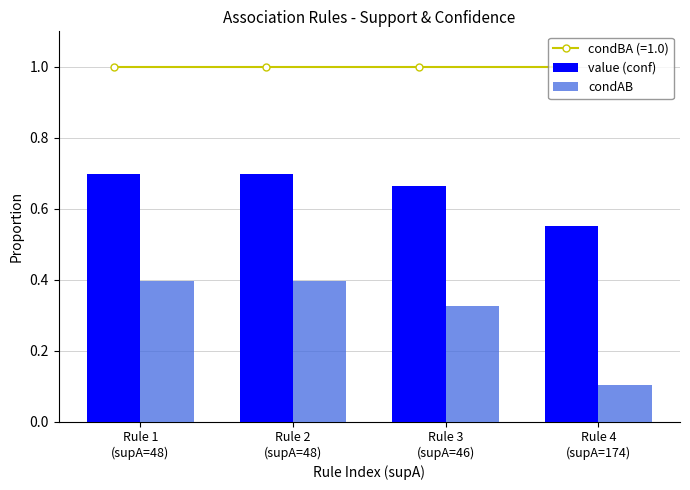

Rank the categories by value (conf) value from lowest to highest.

Rule 4
(supA=174), Rule 3
(supA=46), Rule 1
(supA=48), Rule 2
(supA=48)